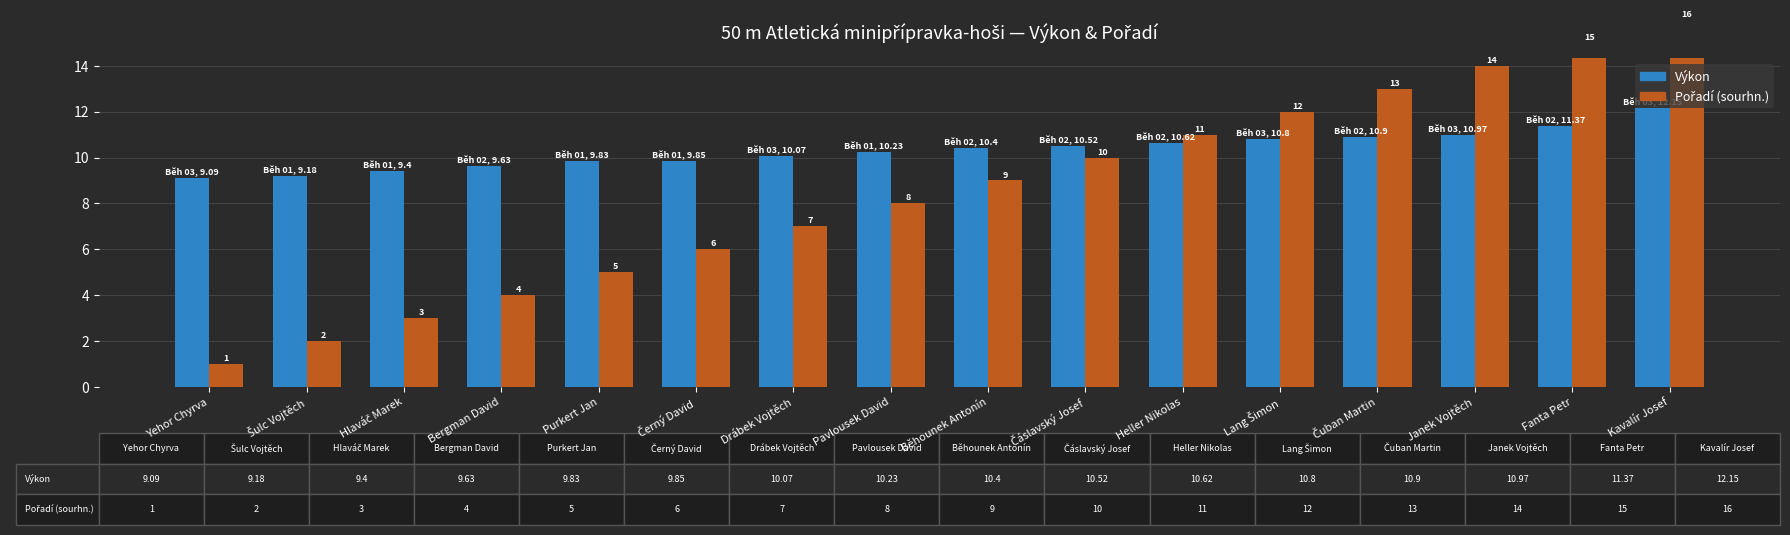

The Pořadí (sourhn.) series shows 5.5 at Lang Šimon. True or false?

False